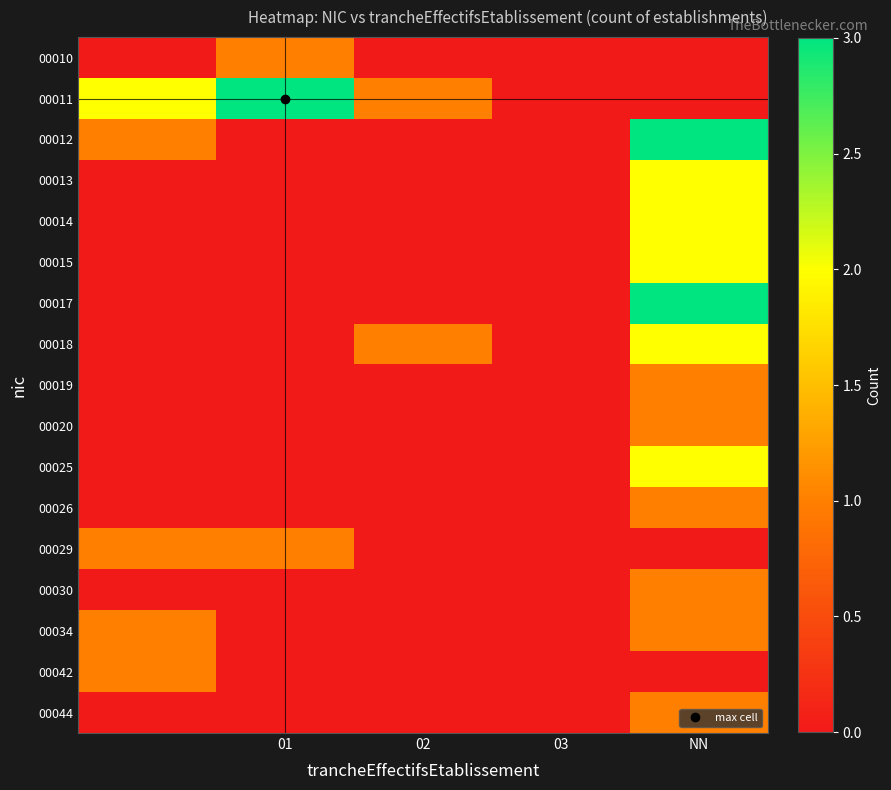

At how many categories does at least one series exceed 0?

4